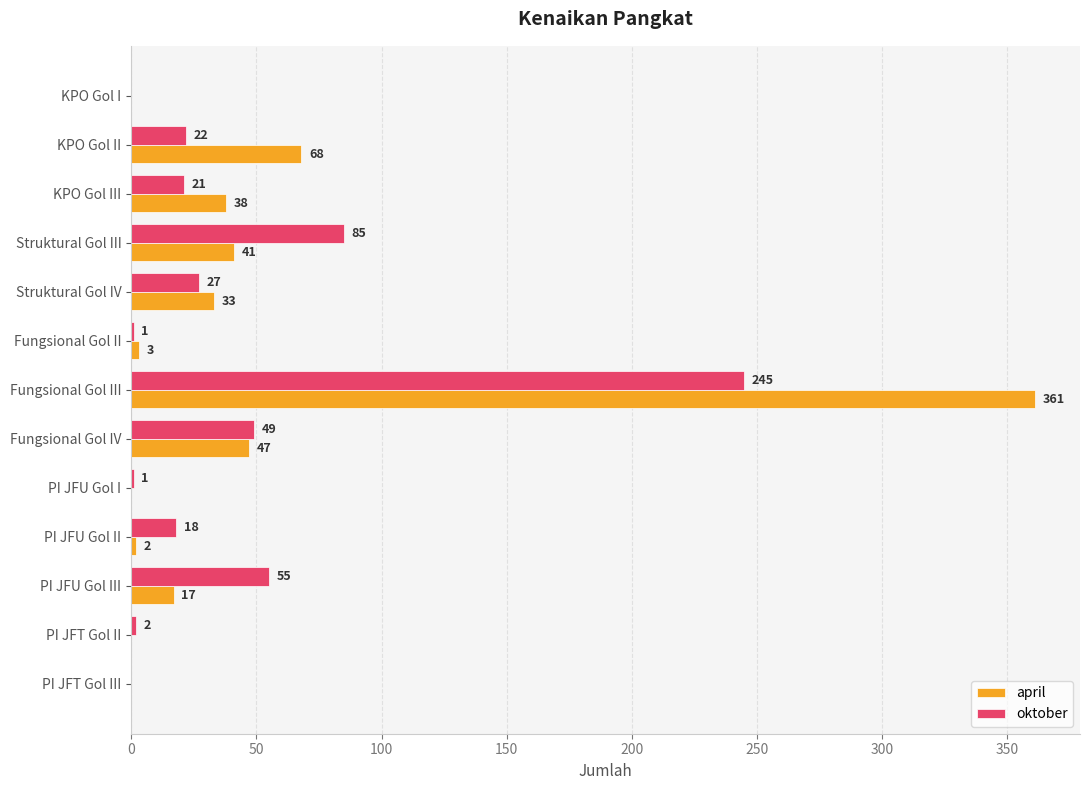

Between Fungsional Gol III and PI JFT Gol III, which series saw the biggest shift?

april